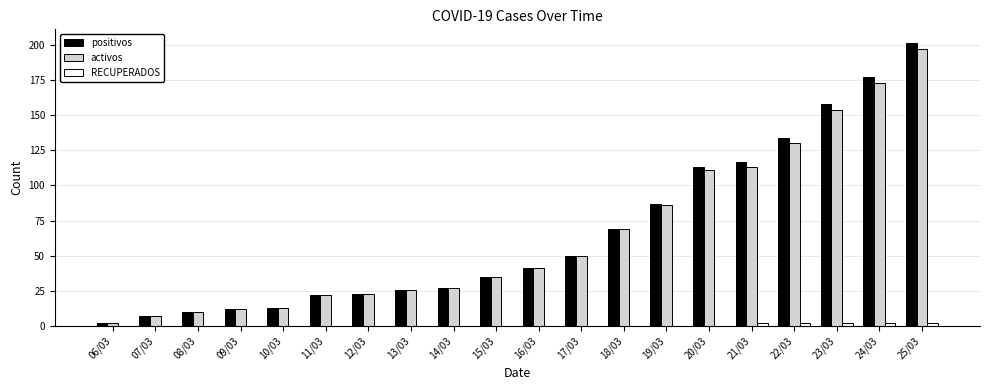

Where is positivos nearest to the value 101?

20/03